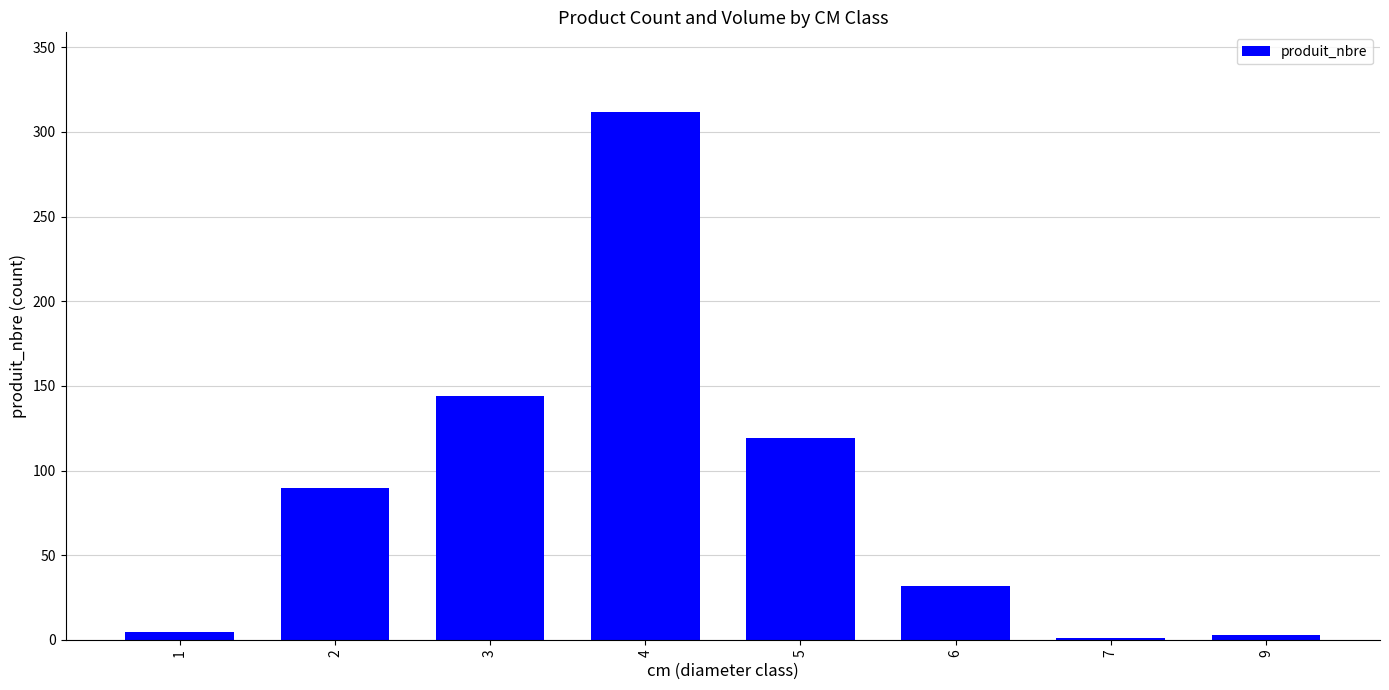

The value at 2 is 90. True or false?

True